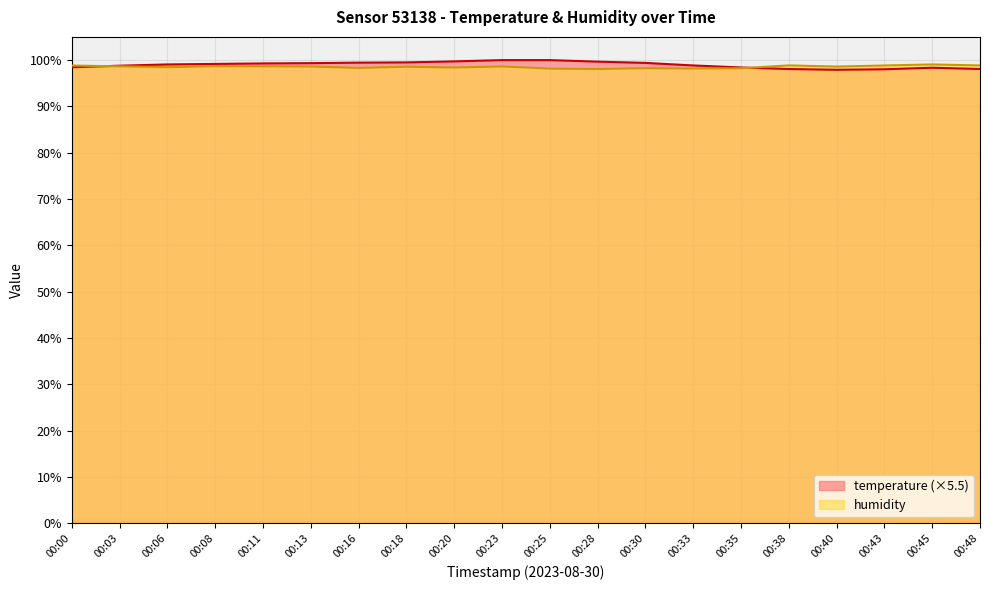

At which category is the sum across all series the highest?

00:23